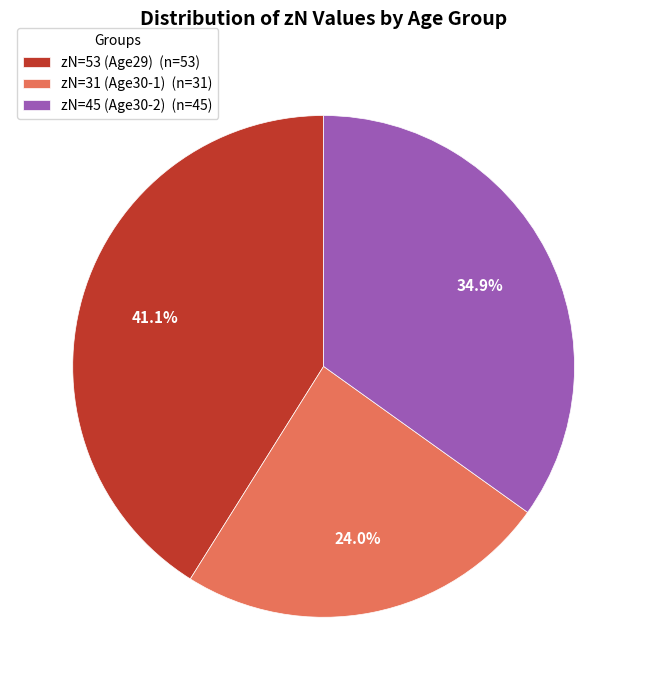

How many segments does this pie chart have?

3